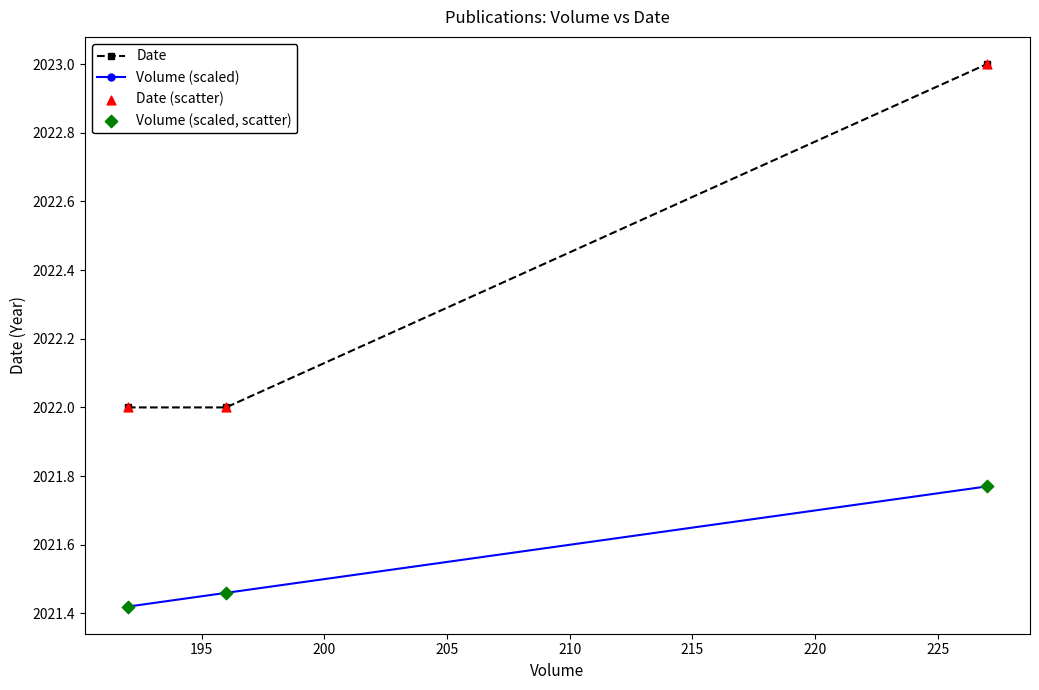

At how many categories does at least one series exceed 2021?

3